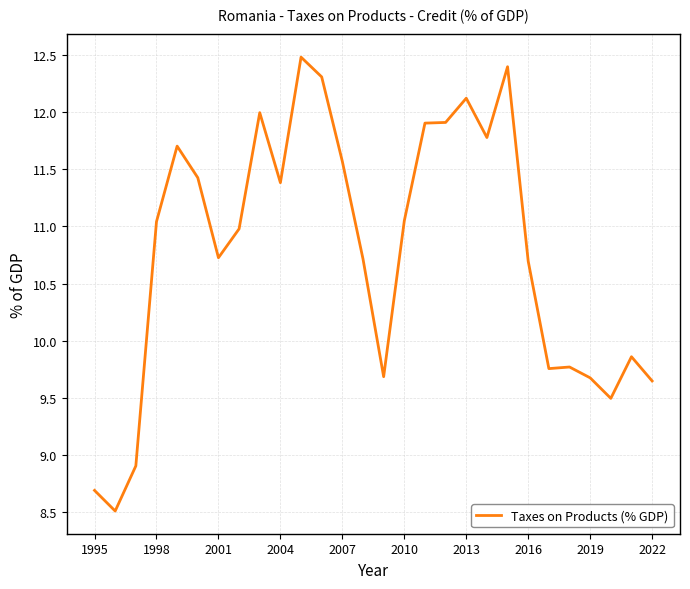

How many lines are shown in the chart?

1